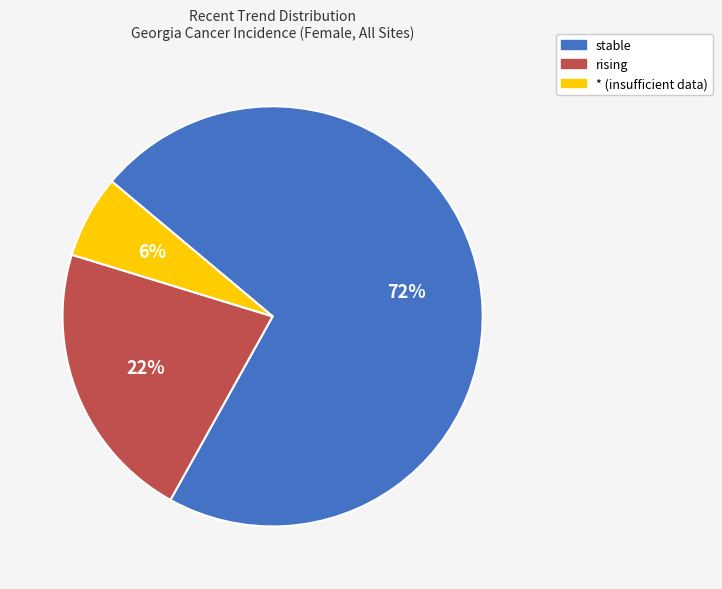

Which slice is the largest?

stable